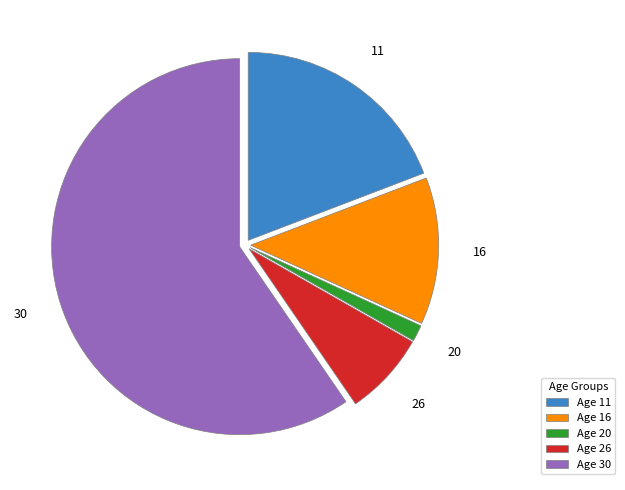

Approximately how many times larger is the value at 30 compared to 26?

8.3